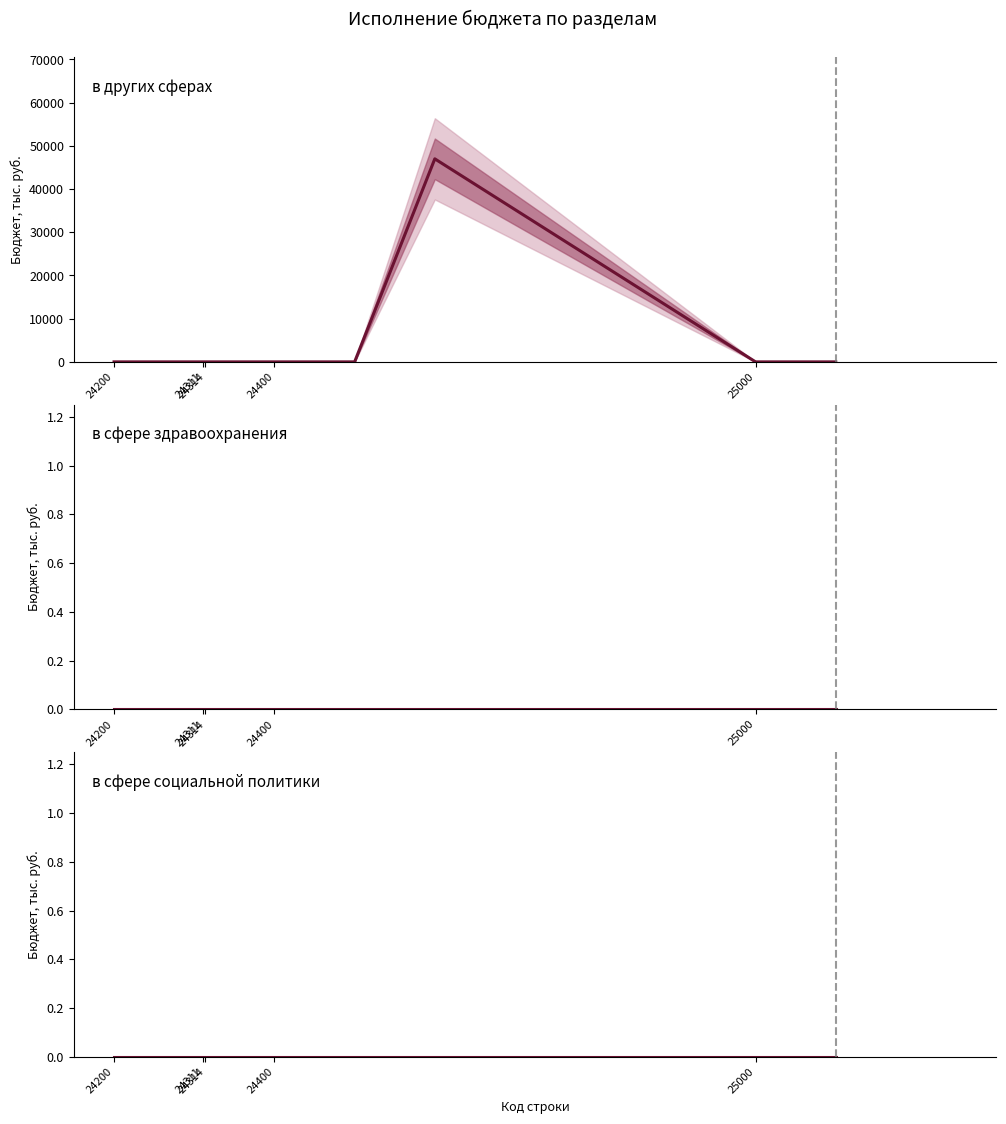

How many interior local peaks does the в других сферах series have?

1